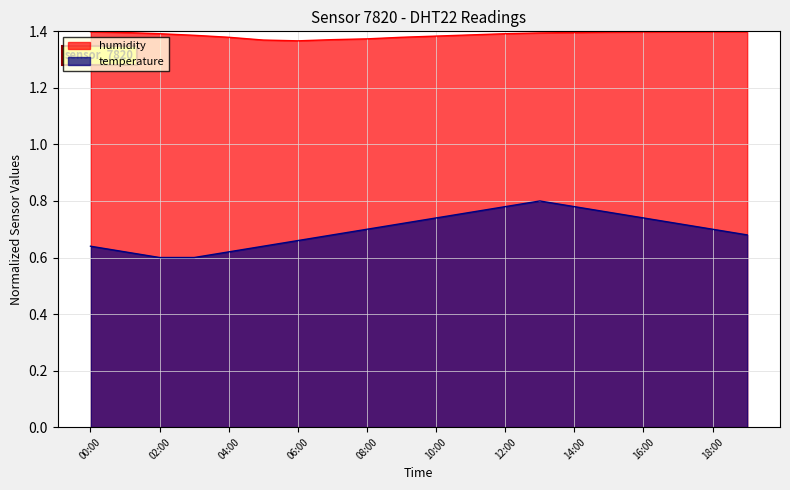

Where is temperature nearest to the value 0?

02:00